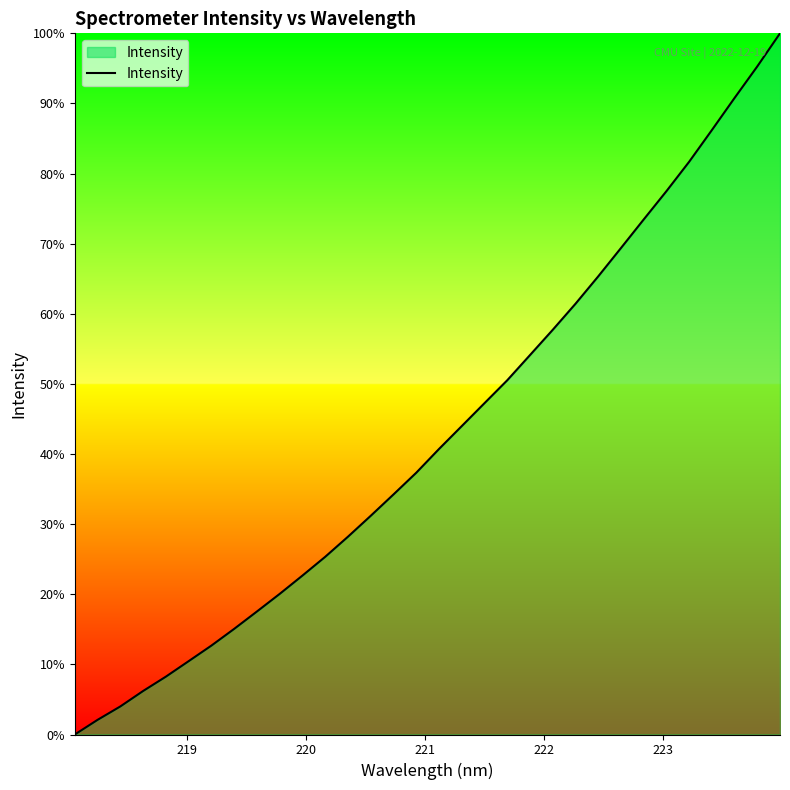

What is the difference between the maximum and minimum values?

100.0